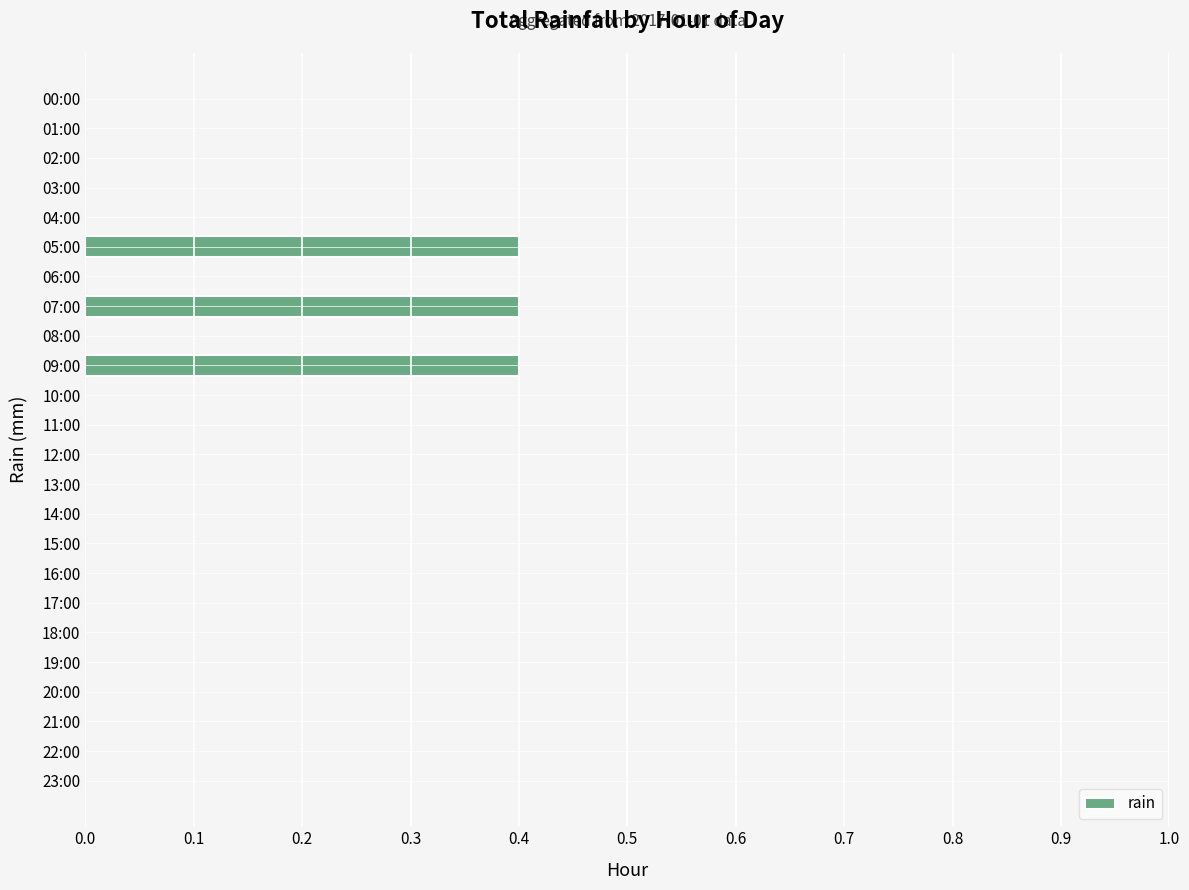

Reading top to bottom, list all the values displayed in this chart.

00:00=0.0	01:00=0.0	02:00=0.0	03:00=0.0	04:00=0.0	05:00=0.4	06:00=0.0	07:00=0.4	08:00=0.0	09:00=0.4	10:00=0.0	11:00=0.0	12:00=0.0	13:00=0.0	14:00=0.0	15:00=0.0	16:00=0.0	17:00=0.0	18:00=0.0	19:00=0.0	20:00=0.0	21:00=0.0	22:00=0.0	23:00=0.0